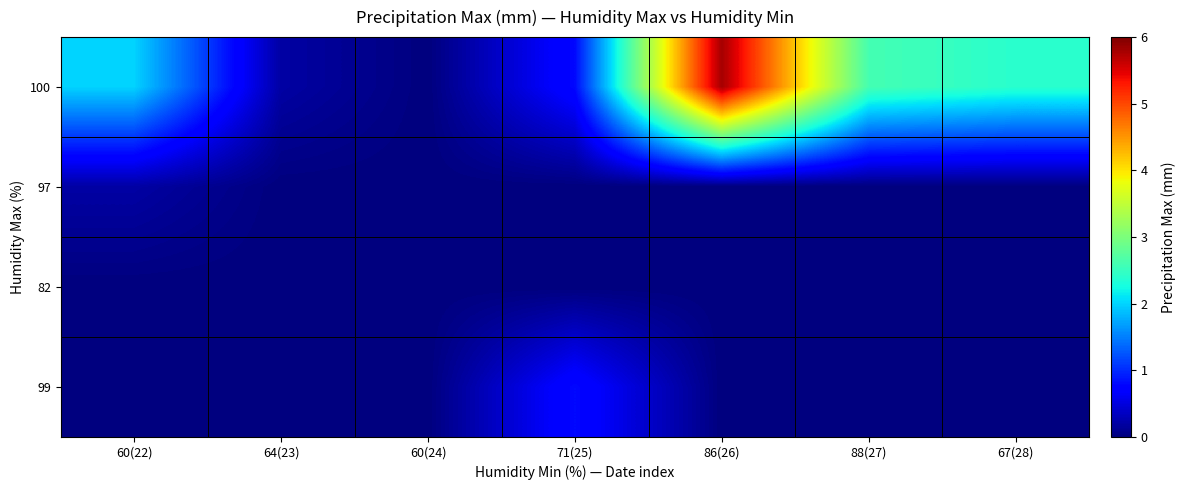

Reading right to left, transcribe all the data shown in this chart.

100: 67(28)=2.4	88(27)=2.6	86(26)=5.8	71(25)=0.8	60(24)=0.0	64(23)=0.2	60(22)=2.0
97: 67(28)=0.0	88(27)=0.0	86(26)=0.0	71(25)=0.0	60(24)=0.0	64(23)=0.0	60(22)=0.2
82: 67(28)=0.0	88(27)=0.0	86(26)=0.0	71(25)=0.0	60(24)=0.0	64(23)=0.0	60(22)=0.0
99: 67(28)=0.0	88(27)=0.0	86(26)=0.0	71(25)=0.8	60(24)=0.0	64(23)=0.0	60(22)=0.0